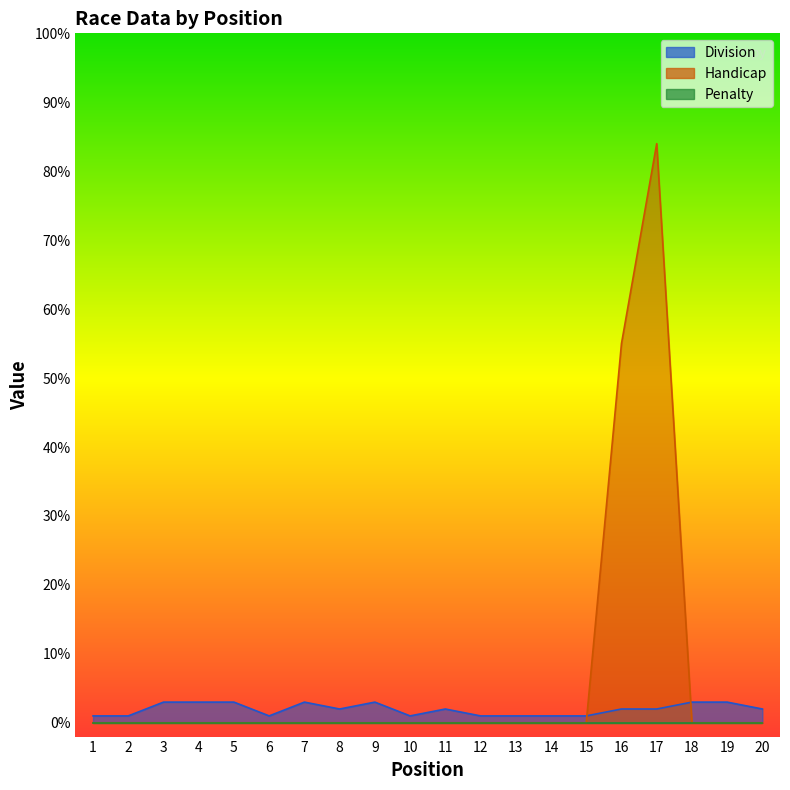

How many data points does each series have?

20